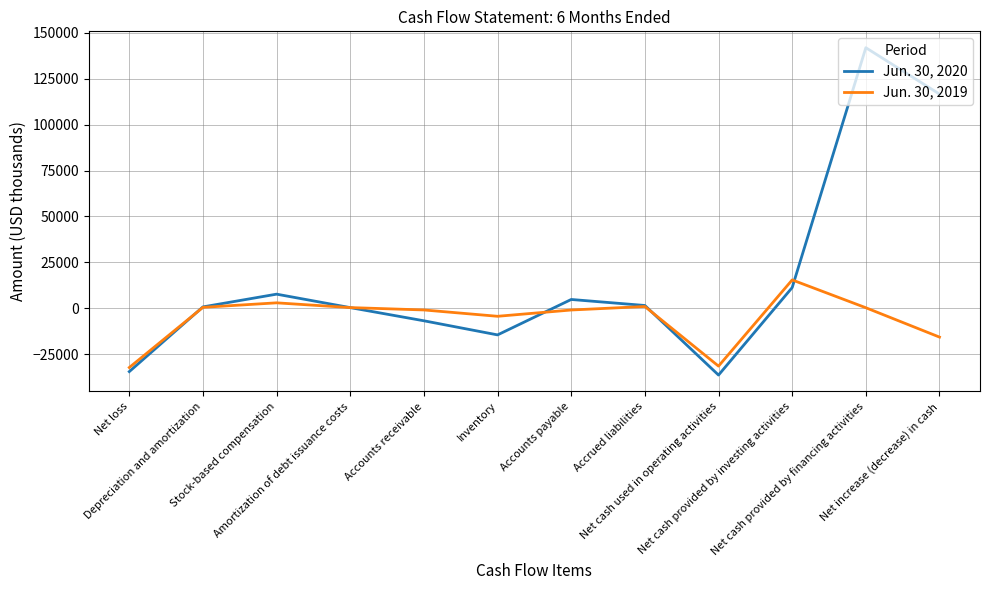

What is the difference between the highest and lowest values at Inventory?

10125